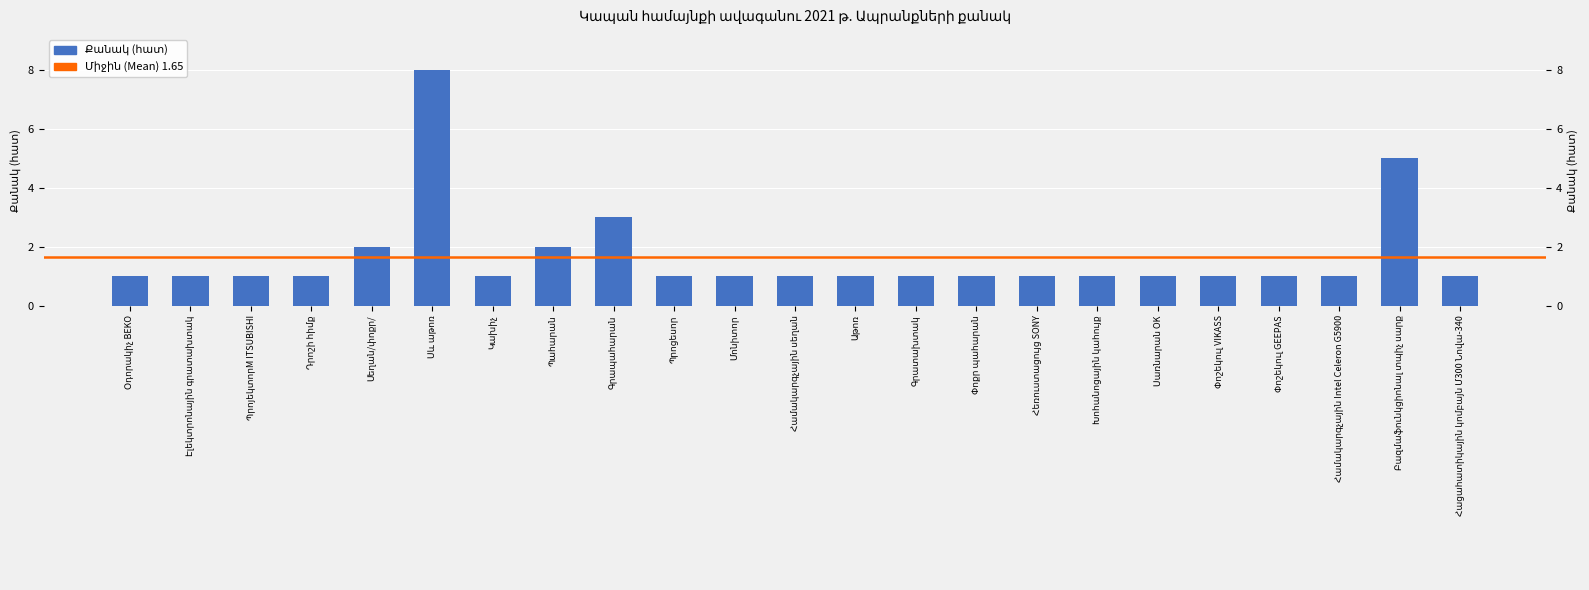

The value at Պահարան is 2. True or false?

True